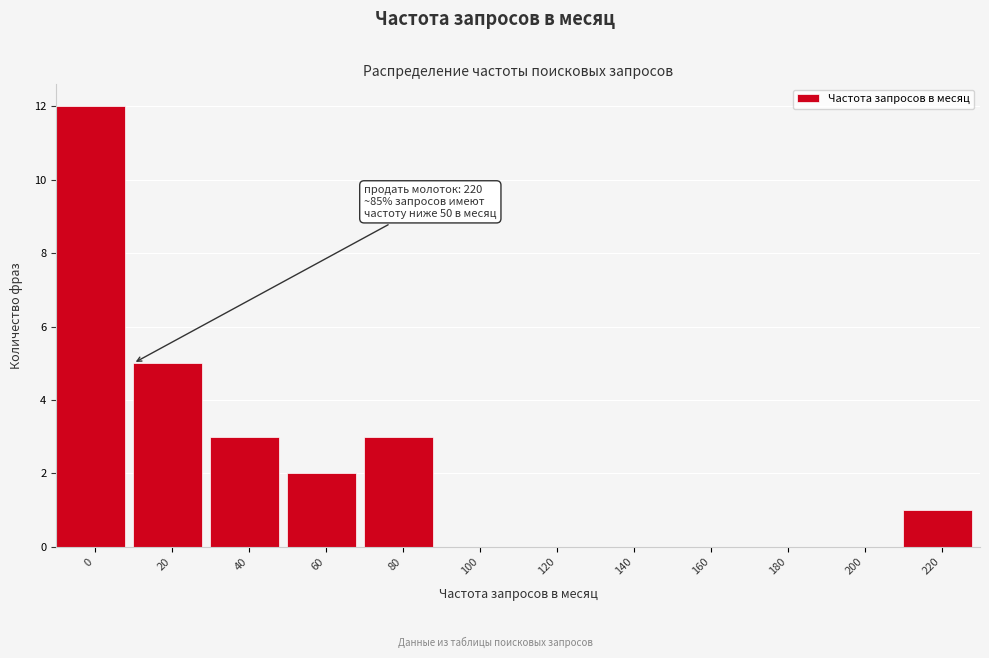

Reading left to right, transcribe all the data shown in this chart.

0=12	20=5	40=3	60=2	80=3	100=0	120=0	140=0	160=0	180=0	200=0	220=1